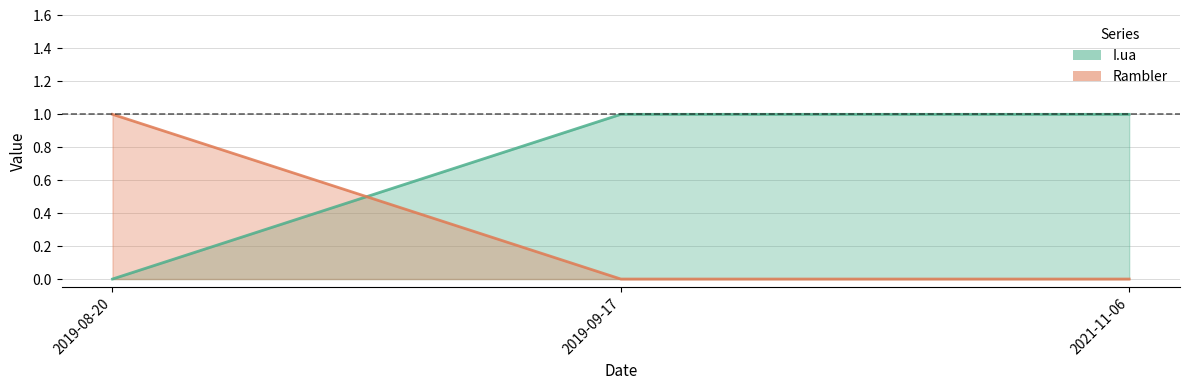

Rank the categories by Rambler value from highest to lowest.

2019-08-20, 2019-09-17, 2021-11-06